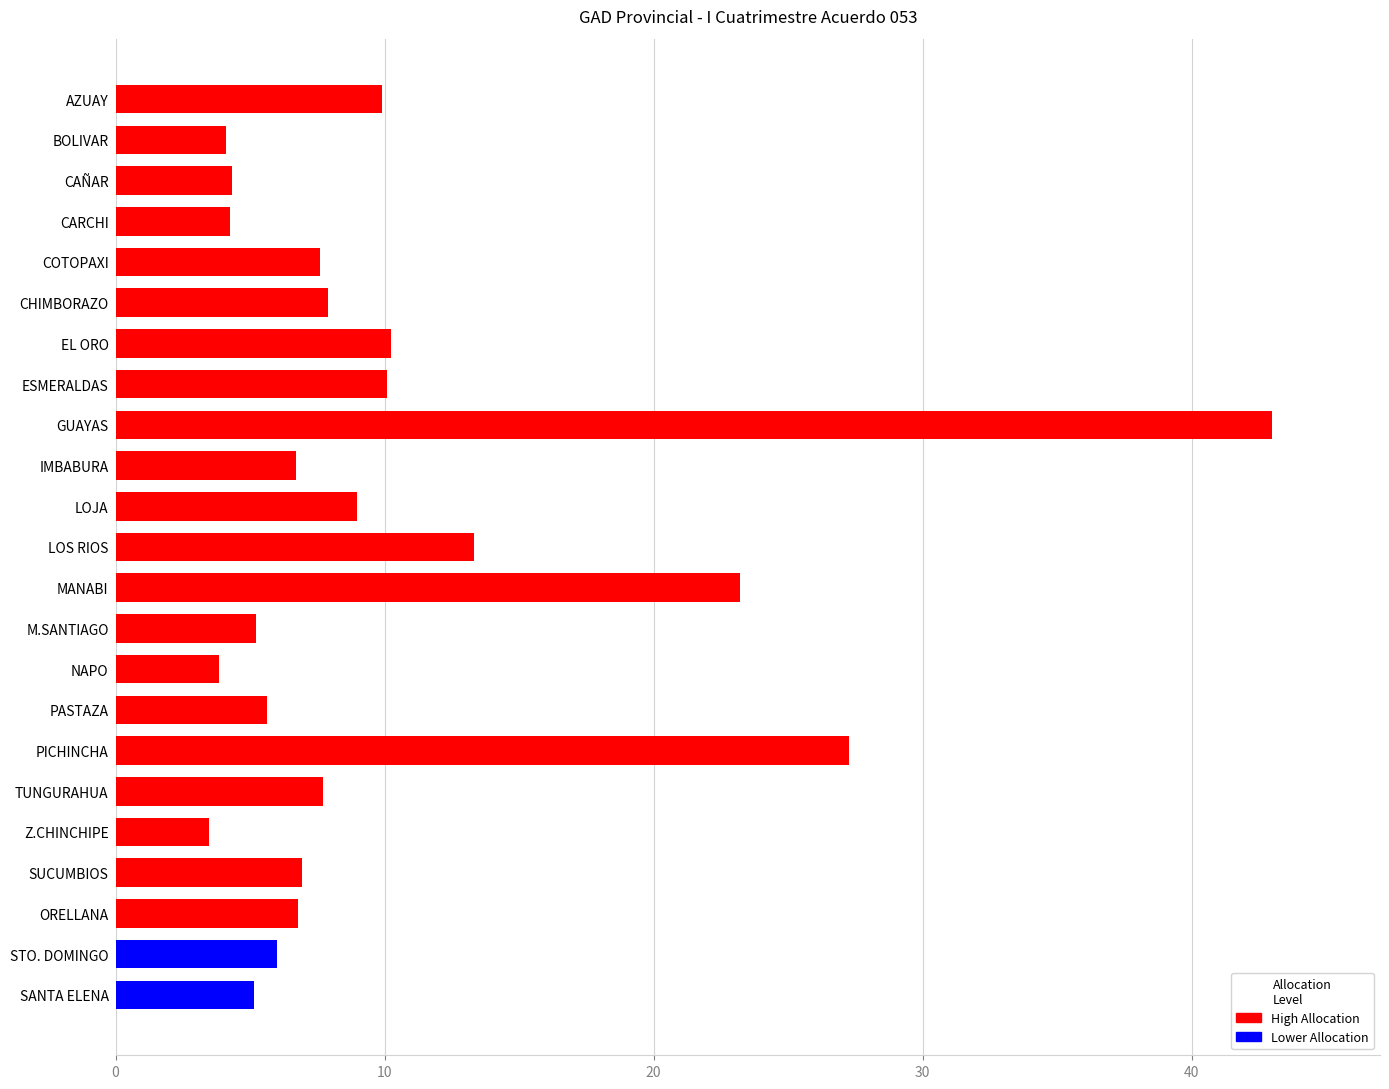

Does the chart contain any negative values?

No